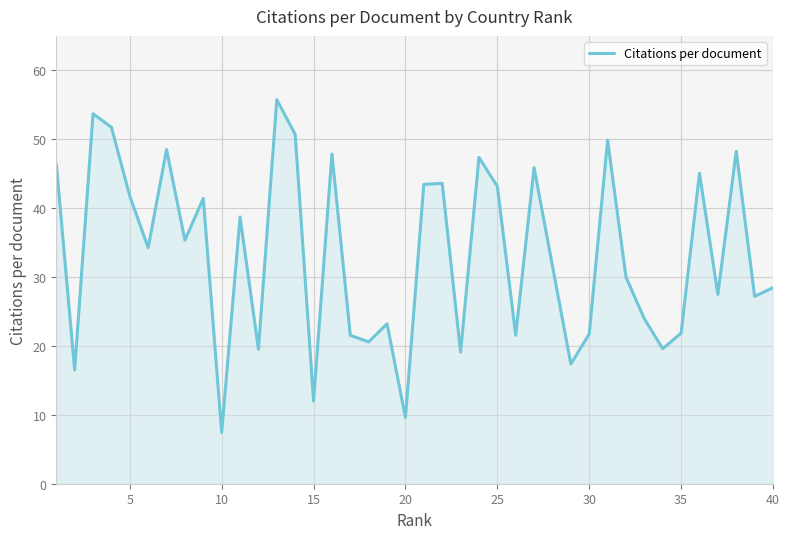

How many interior local peaks (higher than both neighbors) does the data have?

13